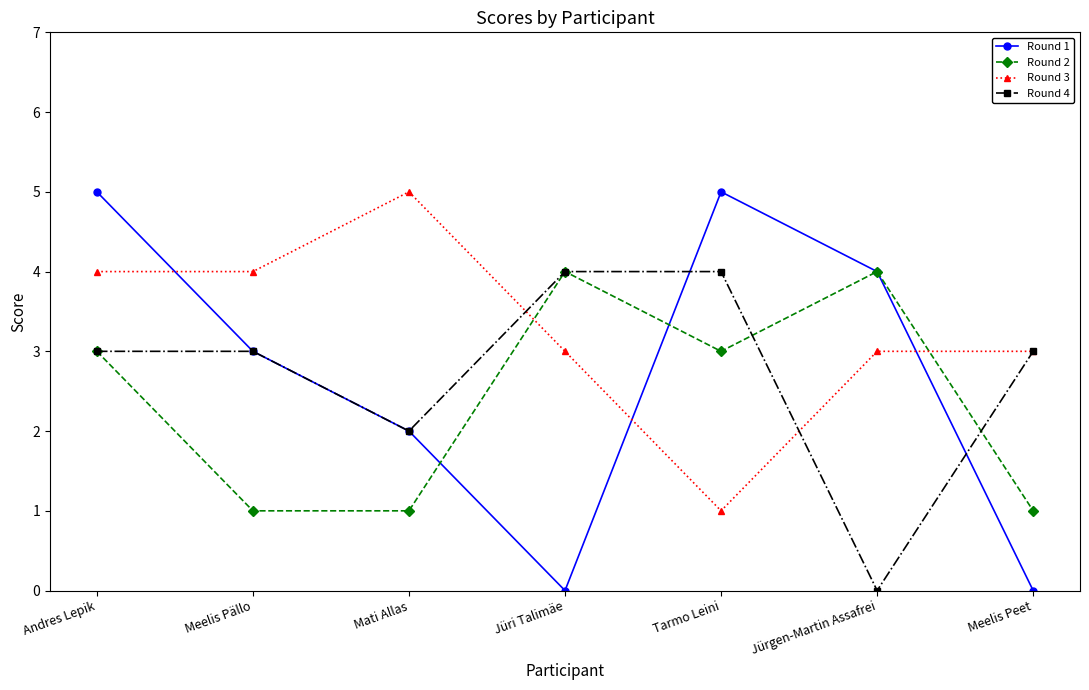

What is the label of the 3rd point from the left?

Mati Allas